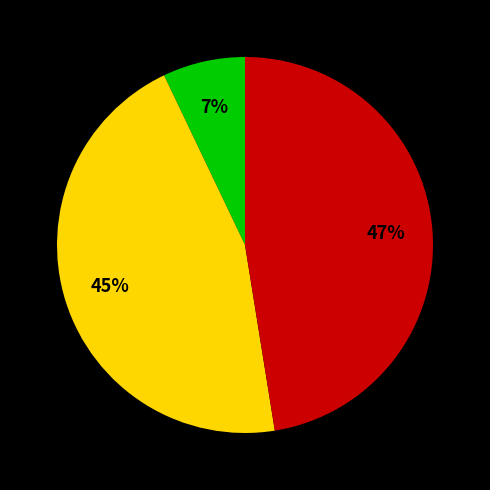

To the nearest percent, what is the difference between the largest and smallest slice percentages?

40%